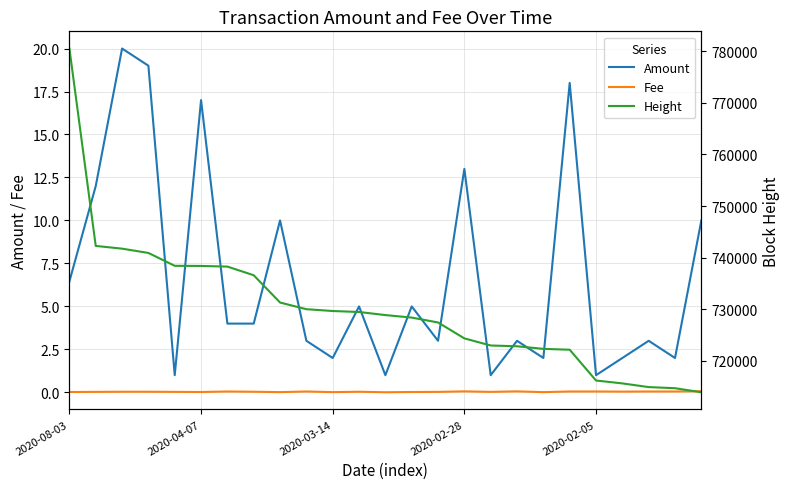

Which label corresponds to the largest value in the chart?

2020-08-03